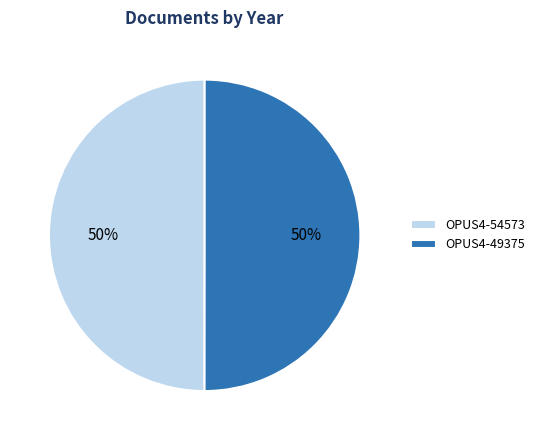

Is it true that OPUS4-49375 is 44% of the pie?

False